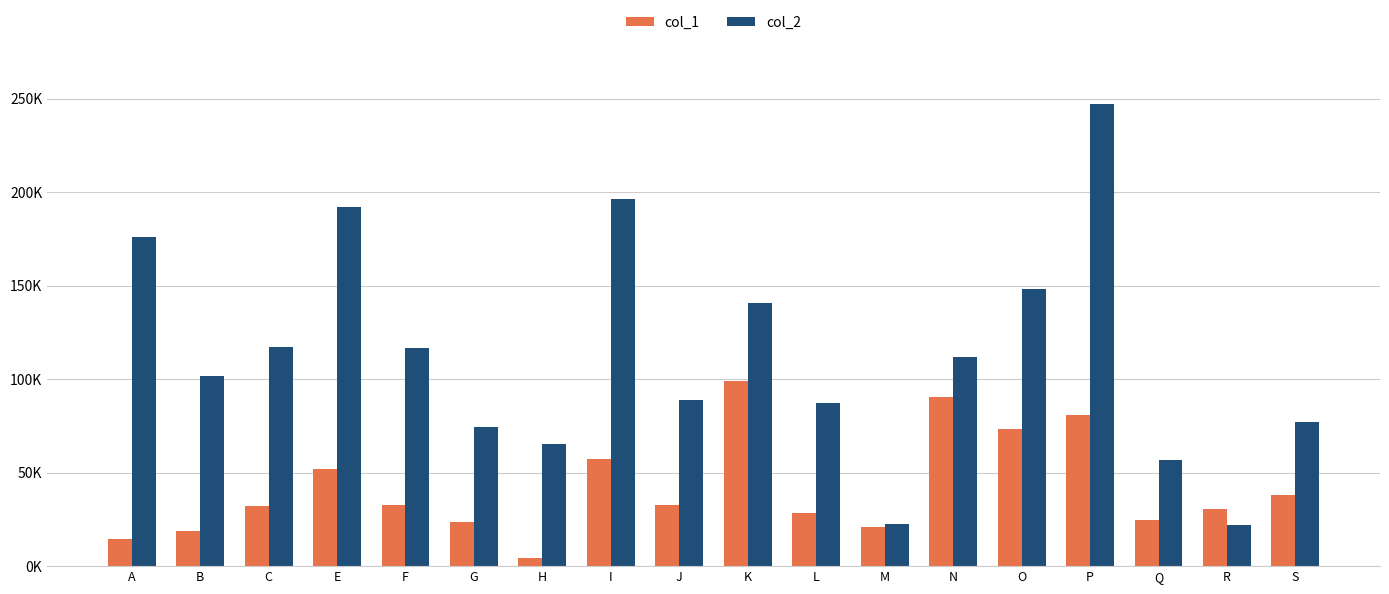

True or false: col_2 has a value of 201995.7 at F.

False